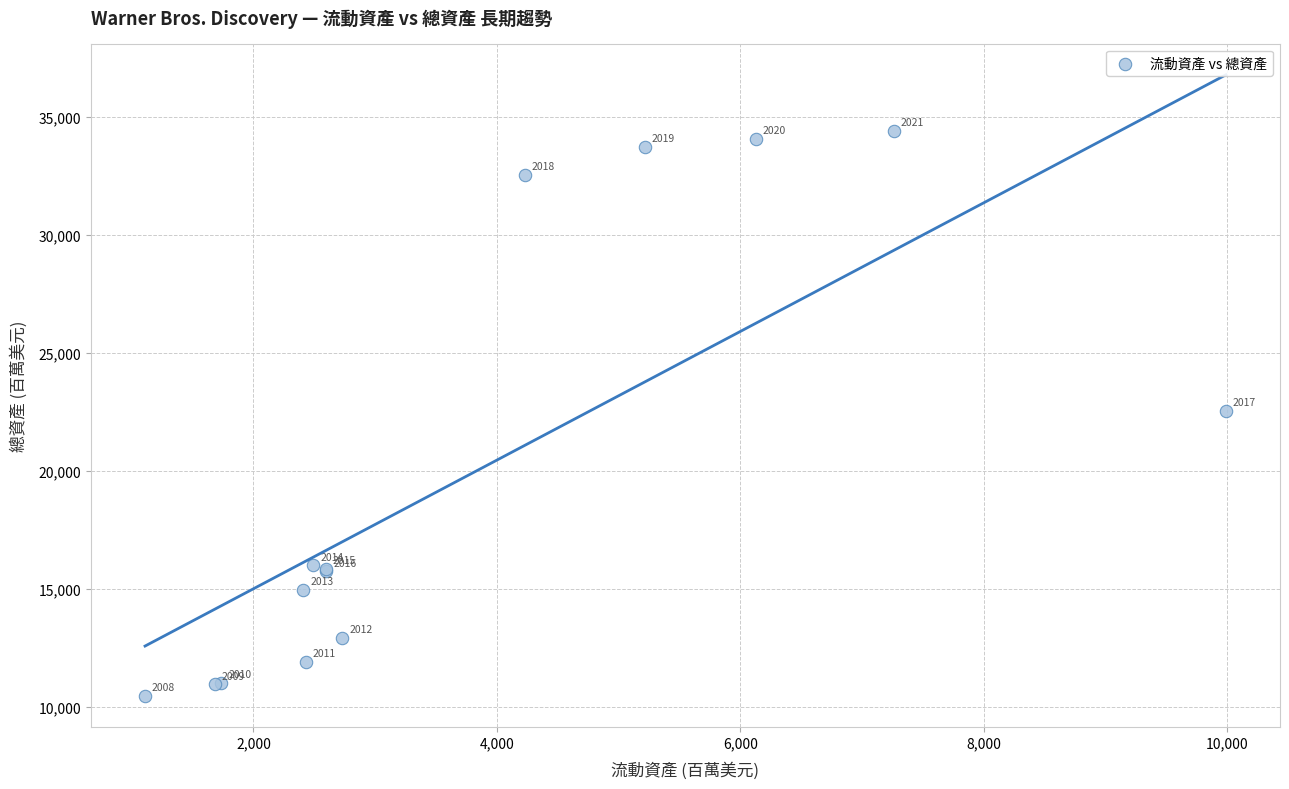

What Y value in the scatter plot is closest to 22455?

22555